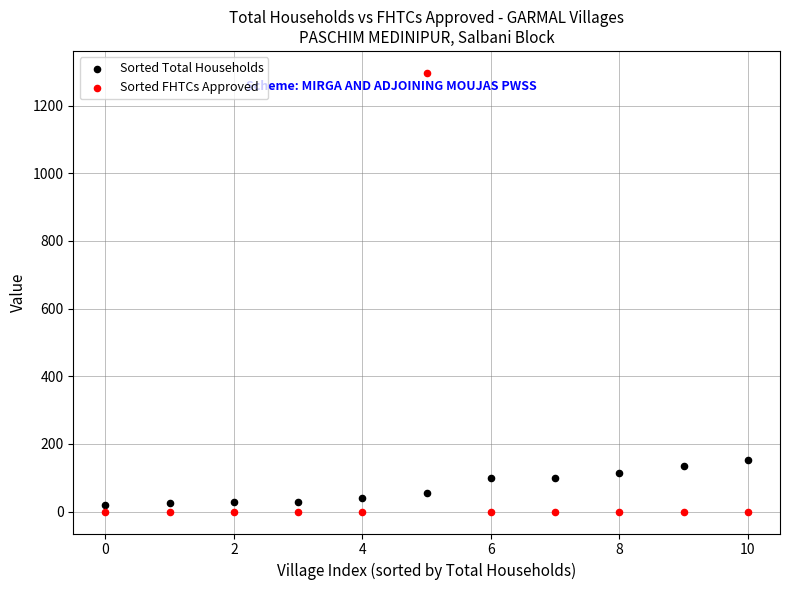

Which series has the widest spread of Y values?

Sorted FHTCs Approved